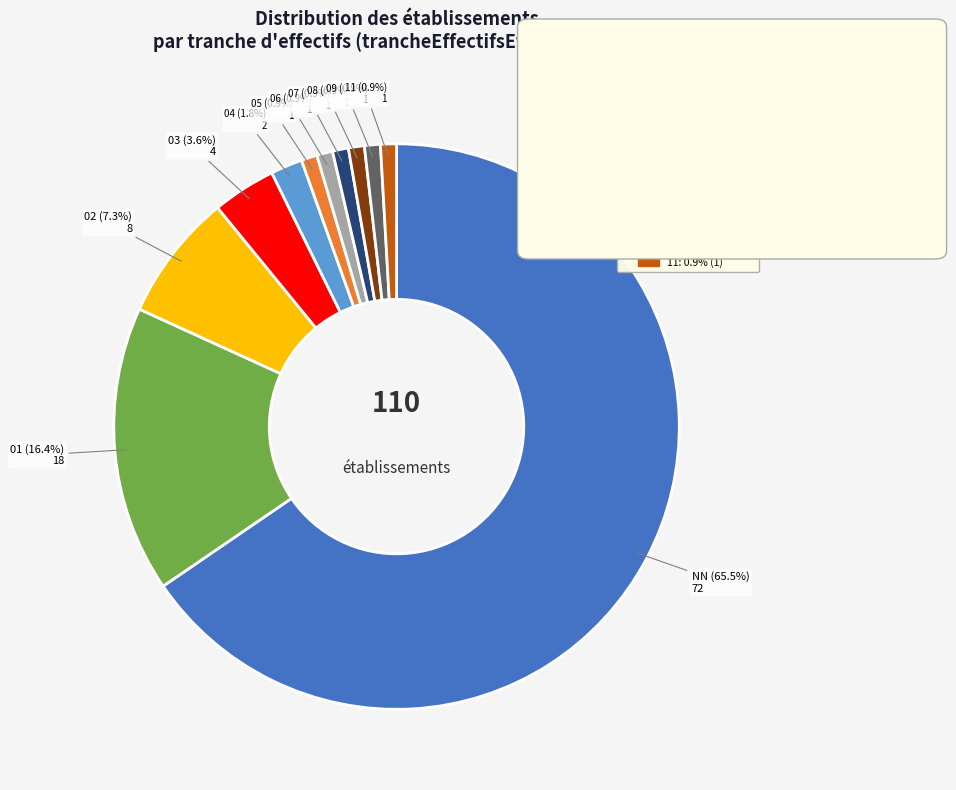

Which has a higher value, NN or 09?

NN